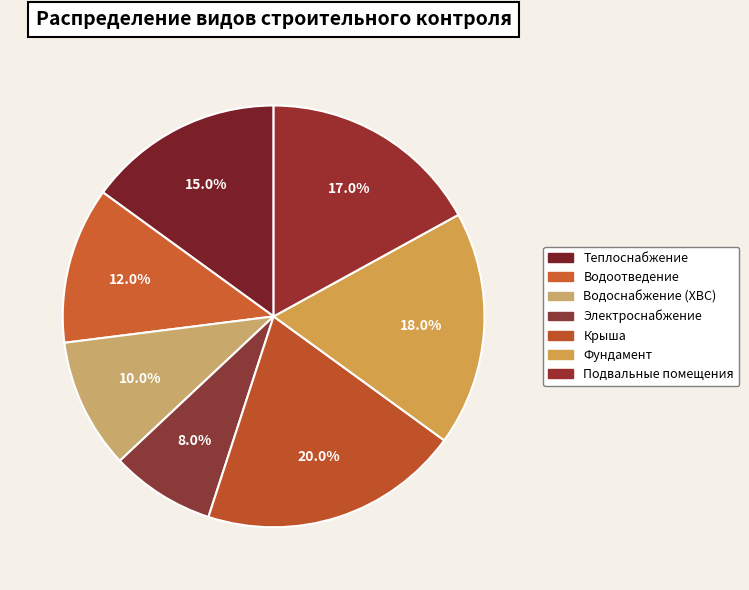

Is there a majority slice in this chart?

No